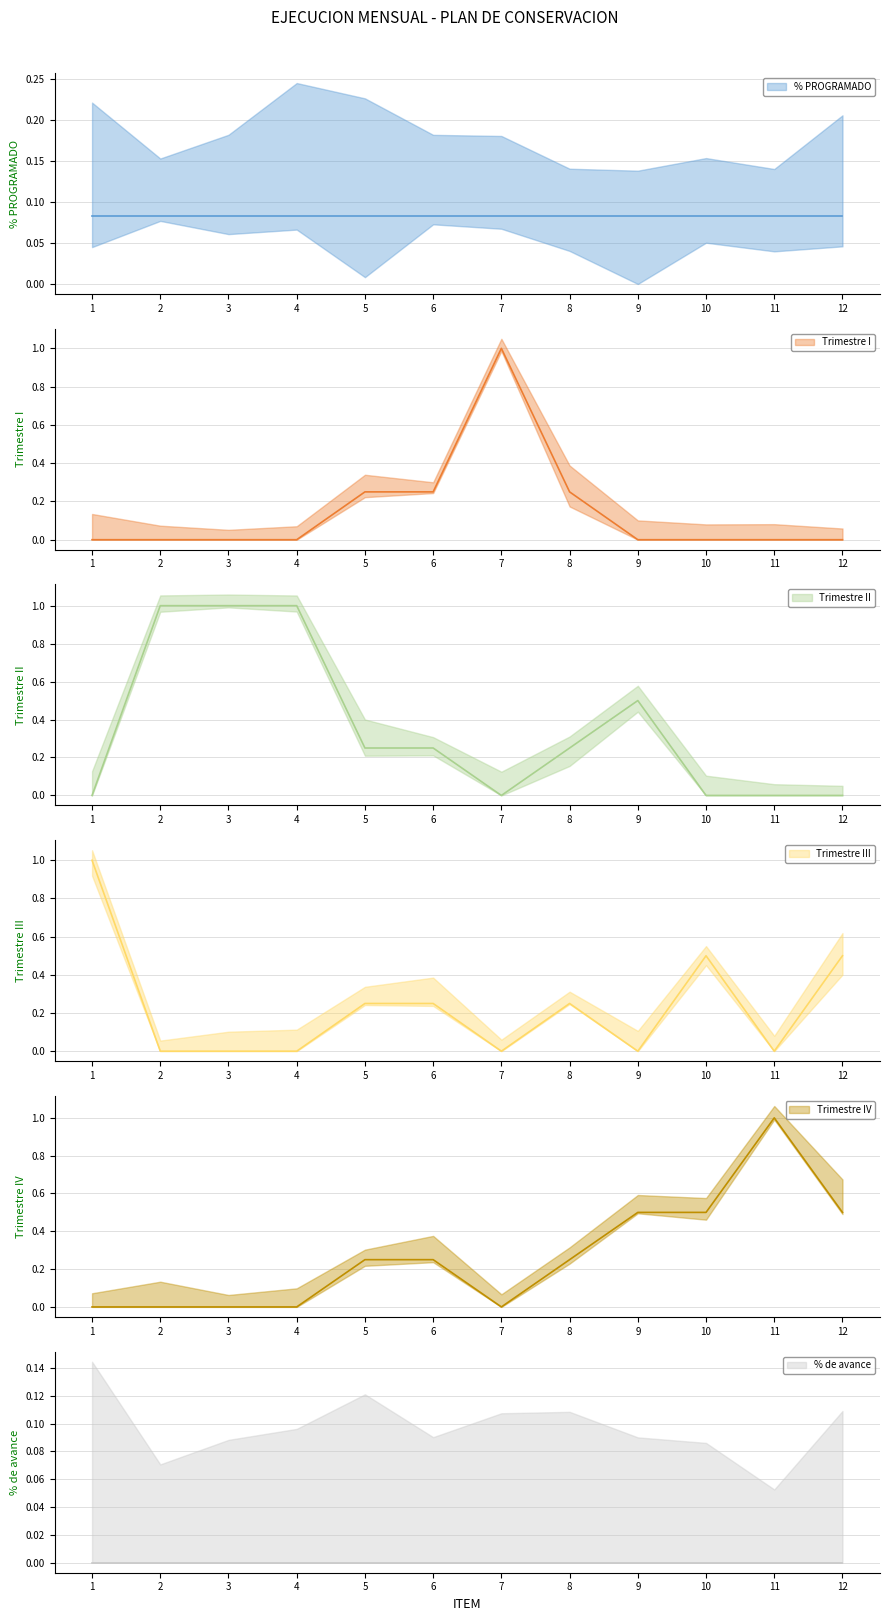

True or false: Trimestre II and Trimestre IV cross at least once.

False